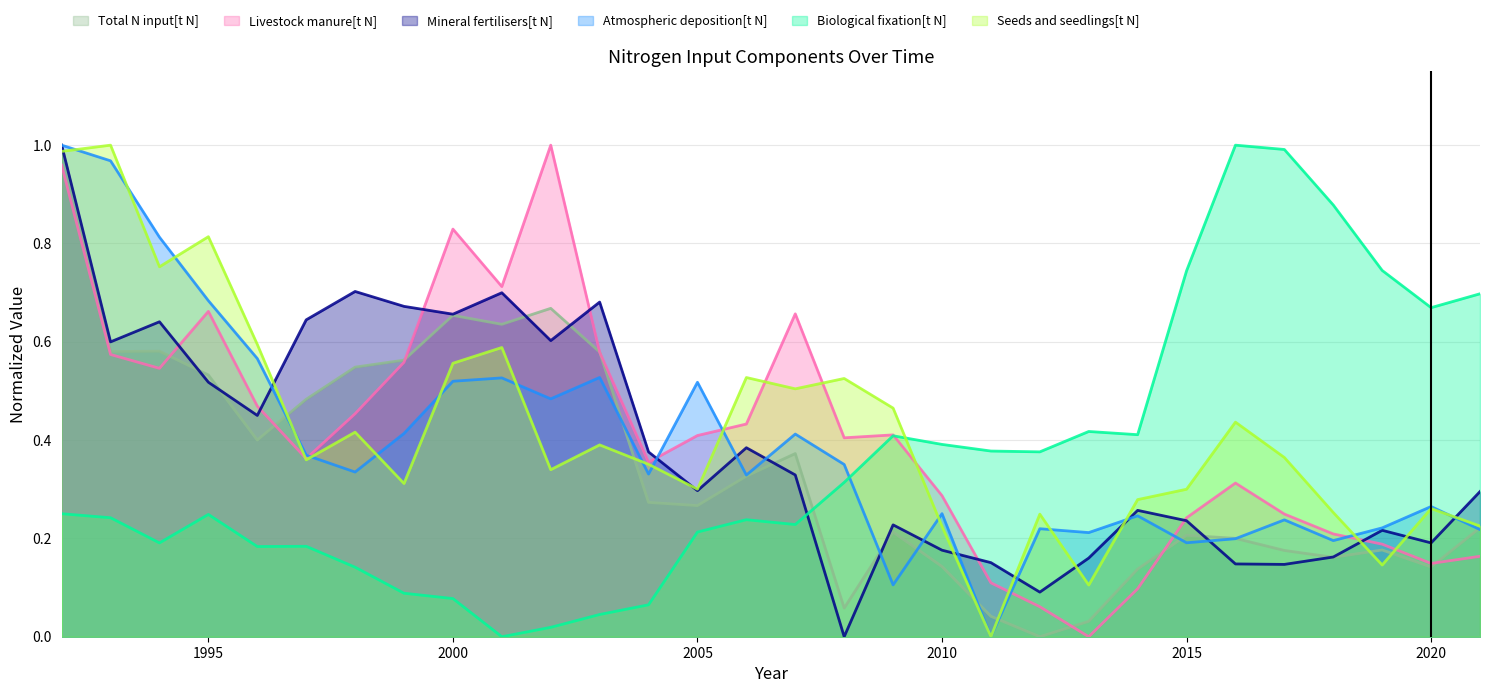

Is the value of Biological fixation[t N] at 2019 greater than the value of Livestock manure[t N] at 1996?

Yes